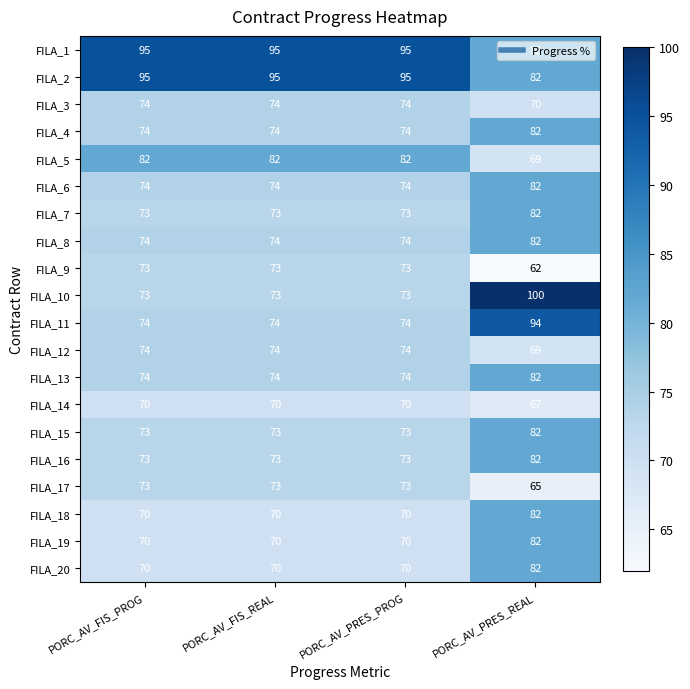

What is the minimum value shown in the chart?

62